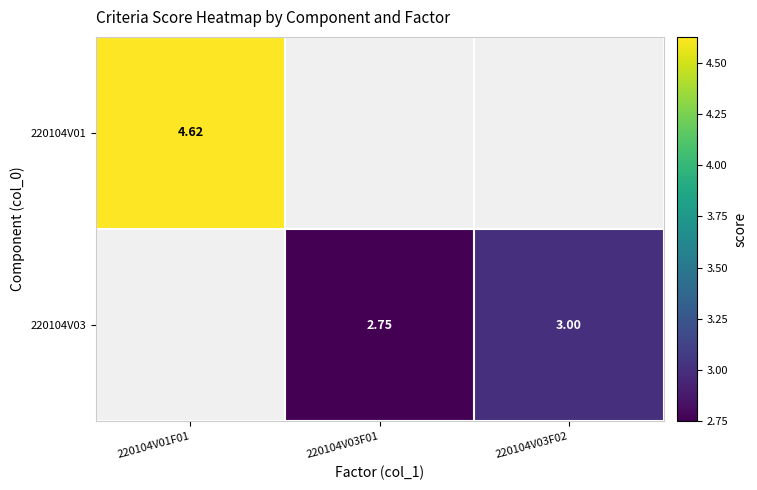

Between 220104V03F02 and 220104V01F01, which is larger?

220104V01F01